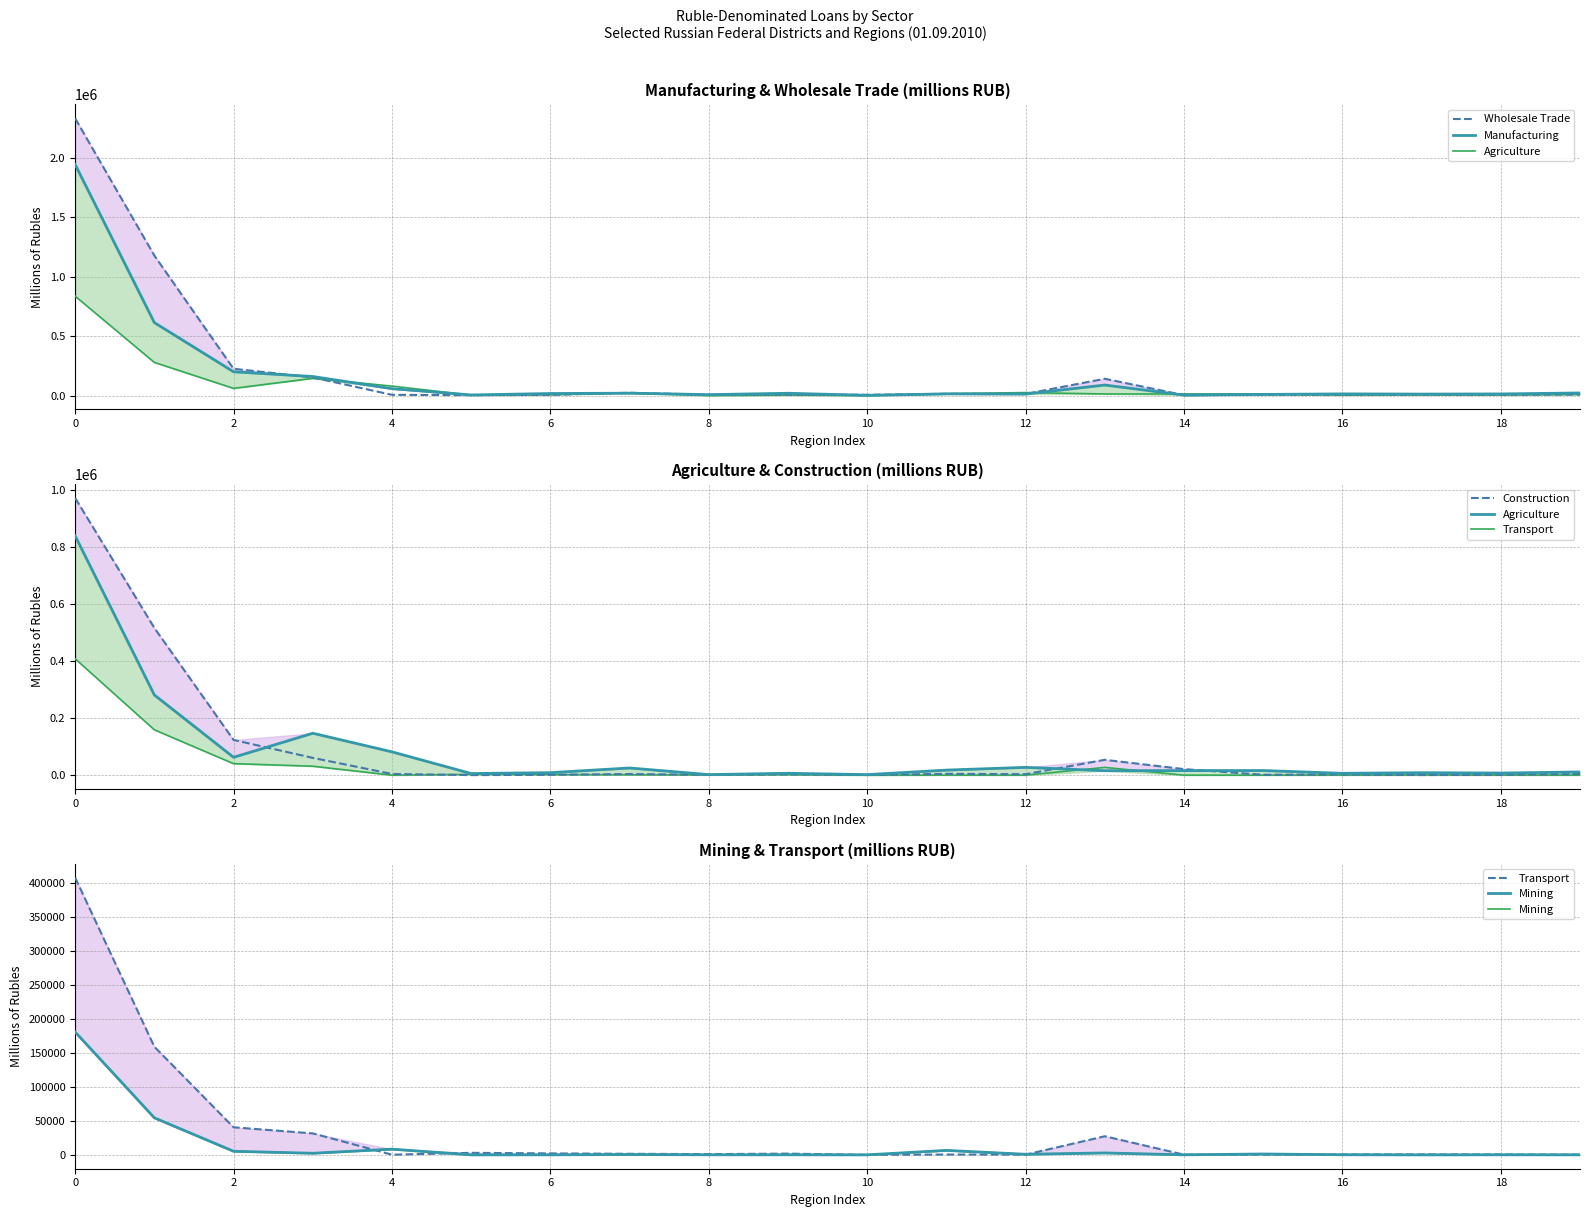

What is the total value across all series at 16?

24592